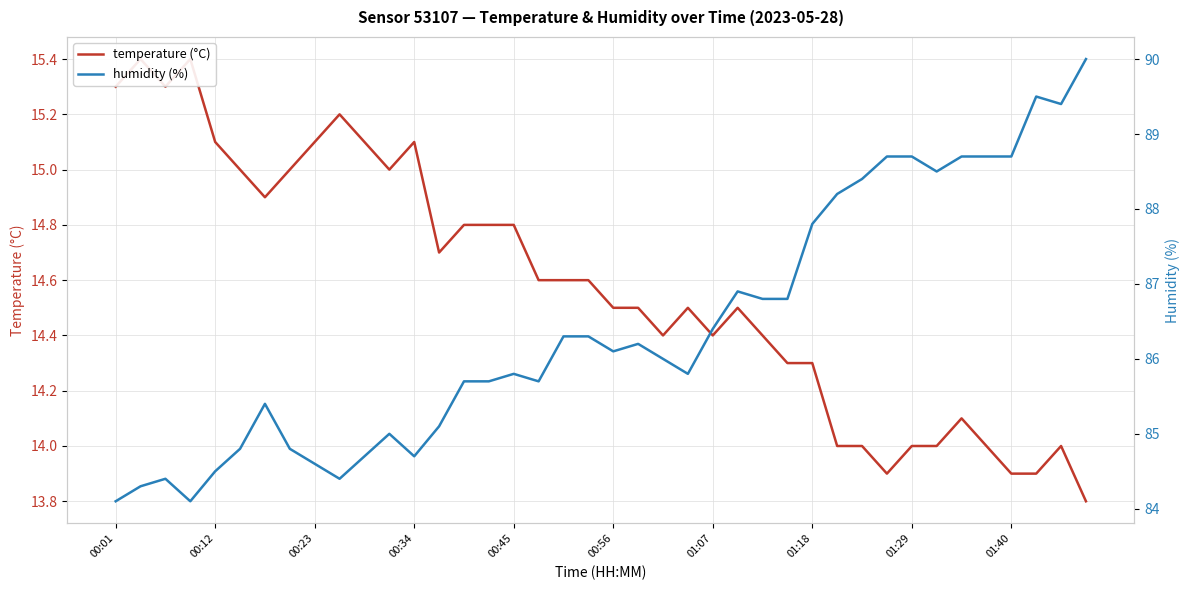

How many interior local peaks does the temperature (°C) series have?

8